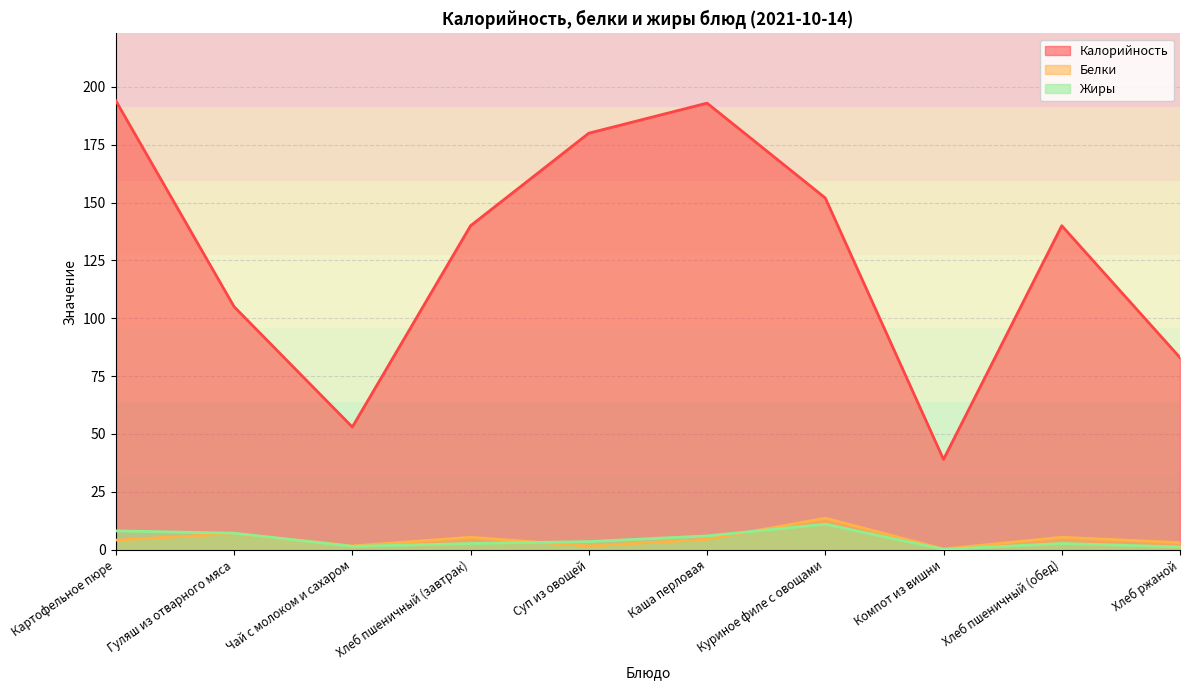

What is the label of the 4th point from the left?

Хлеб пшеничный (завтрак)